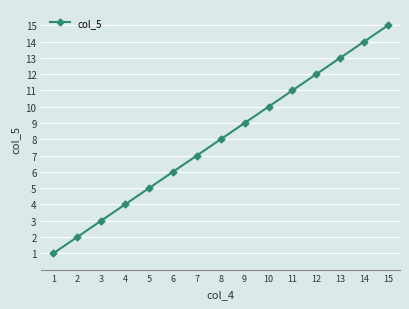

List the labels in order of value, smallest first.

1, 2, 3, 4, 5, 6, 7, 8, 9, 10, 11, 12, 13, 14, 15